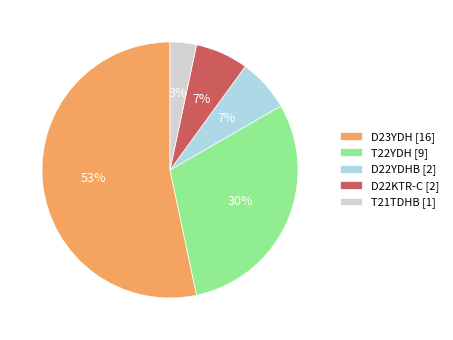

To the nearest percent, what is the average slice percentage?

20%